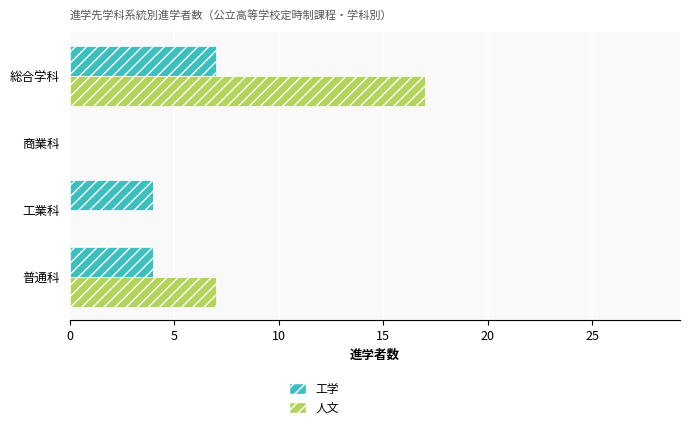

What is the greatest value displayed?

17